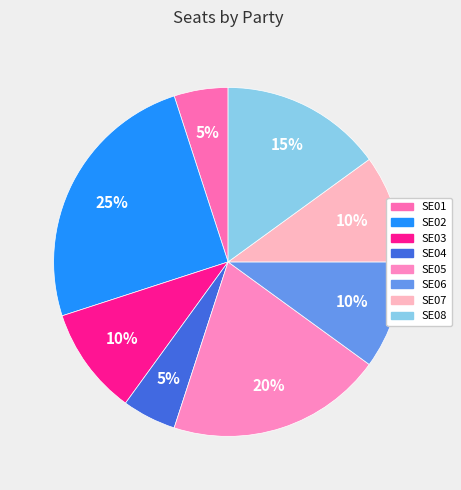

Between SE02 and SE08, which is larger?

SE02